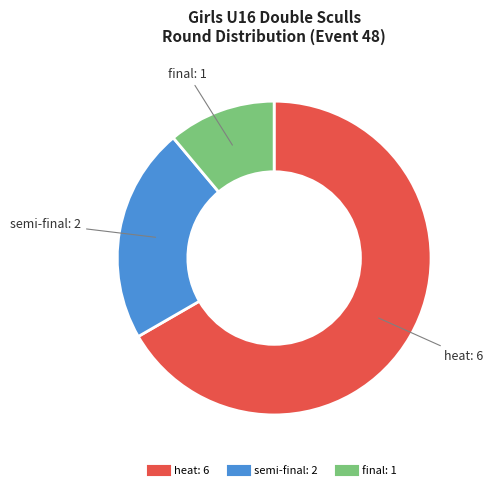

How many slices are in this pie chart?

3